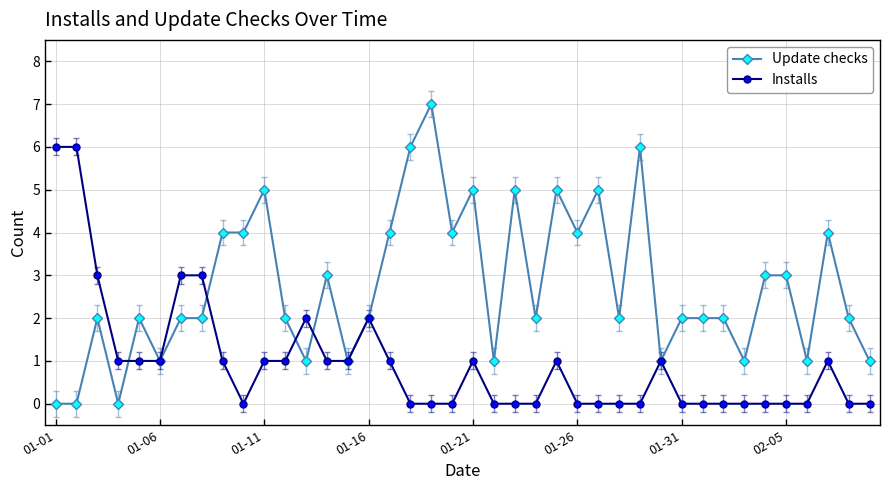

List the series in order of their peak value, highest first.

Update checks, Installs